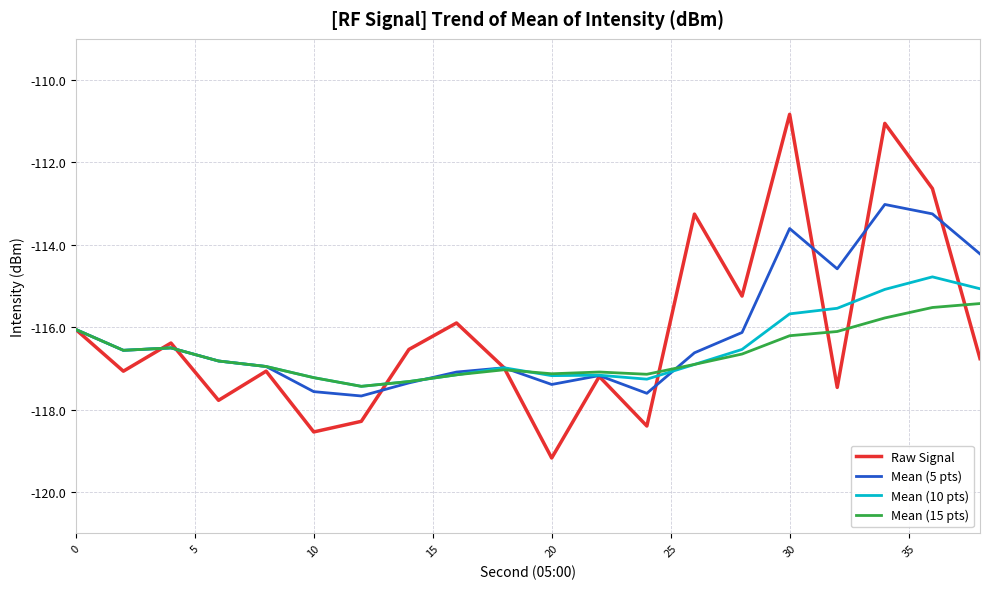

Rank the series by their maximum value, from highest to lowest.

Raw Signal, Mean (5 pts), Mean (10 pts), Mean (15 pts)